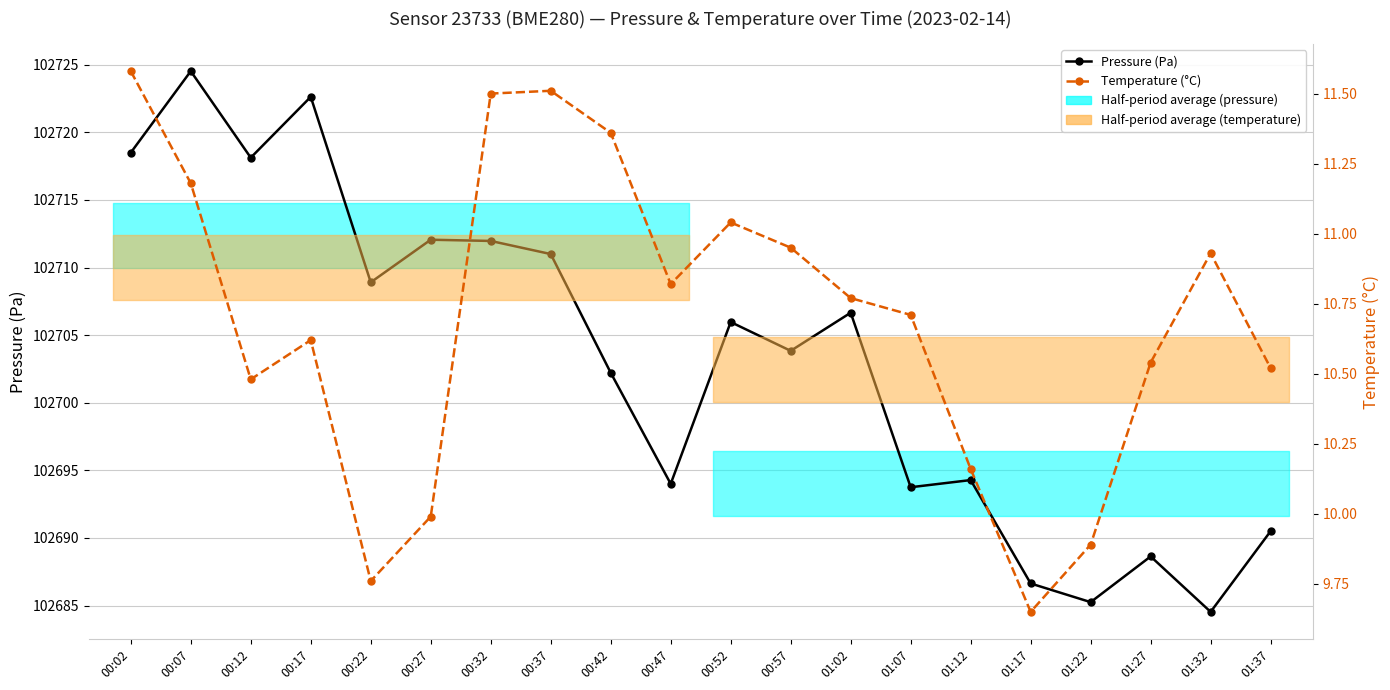

At how many categories does at least one series exceed 74920?

20